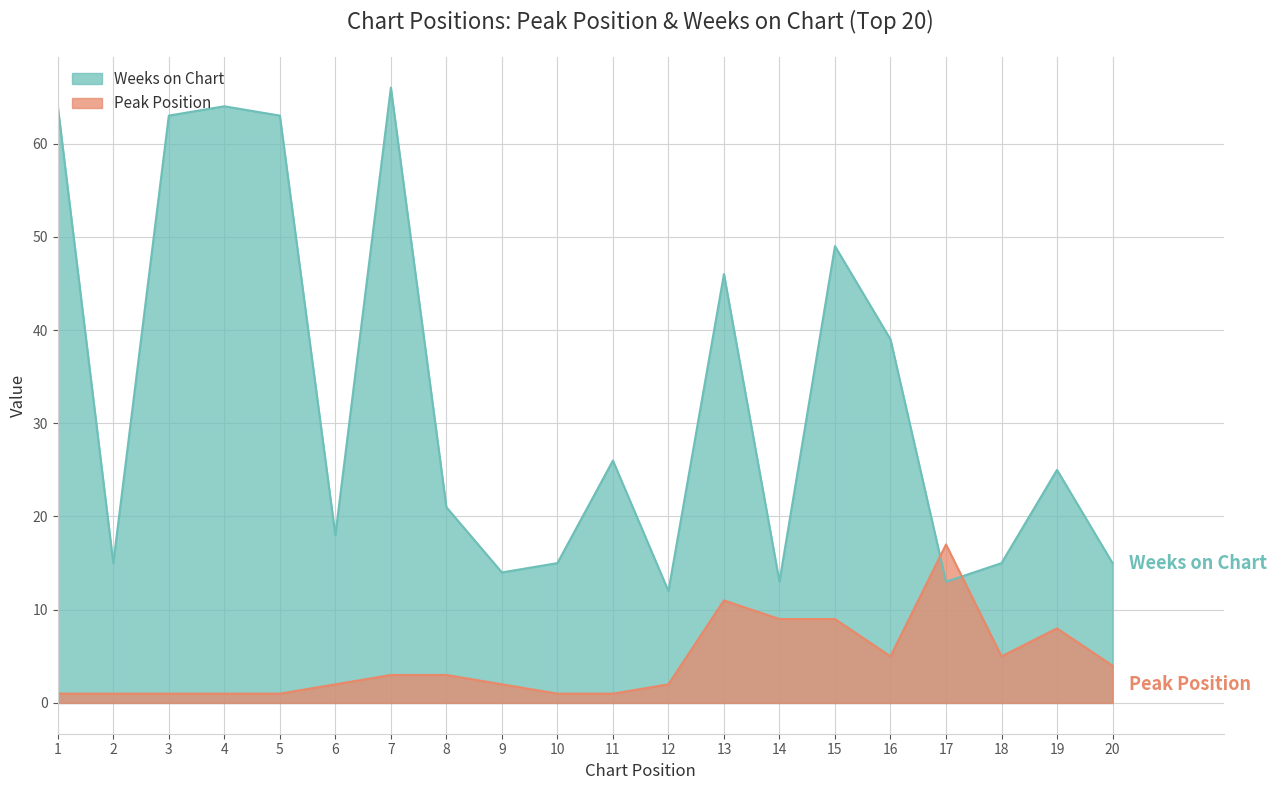

What is the total value across all series at 14?

22